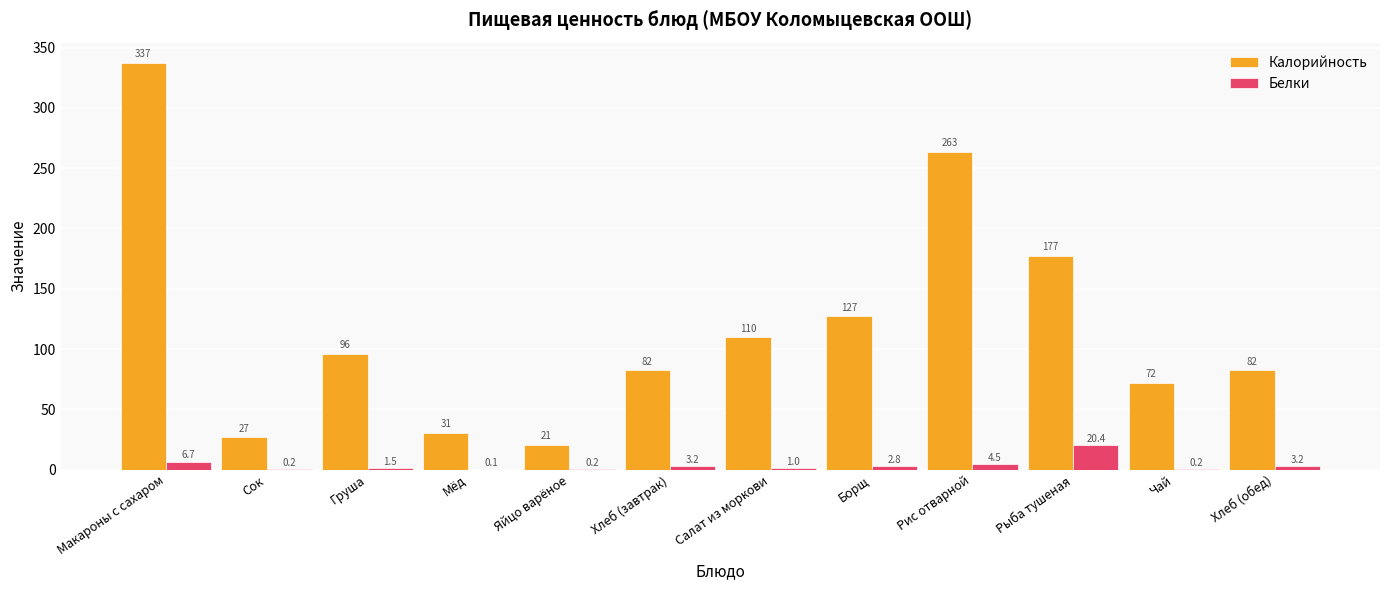

The value of Калорийность at Салат из моркови is 163.0. True or false?

False